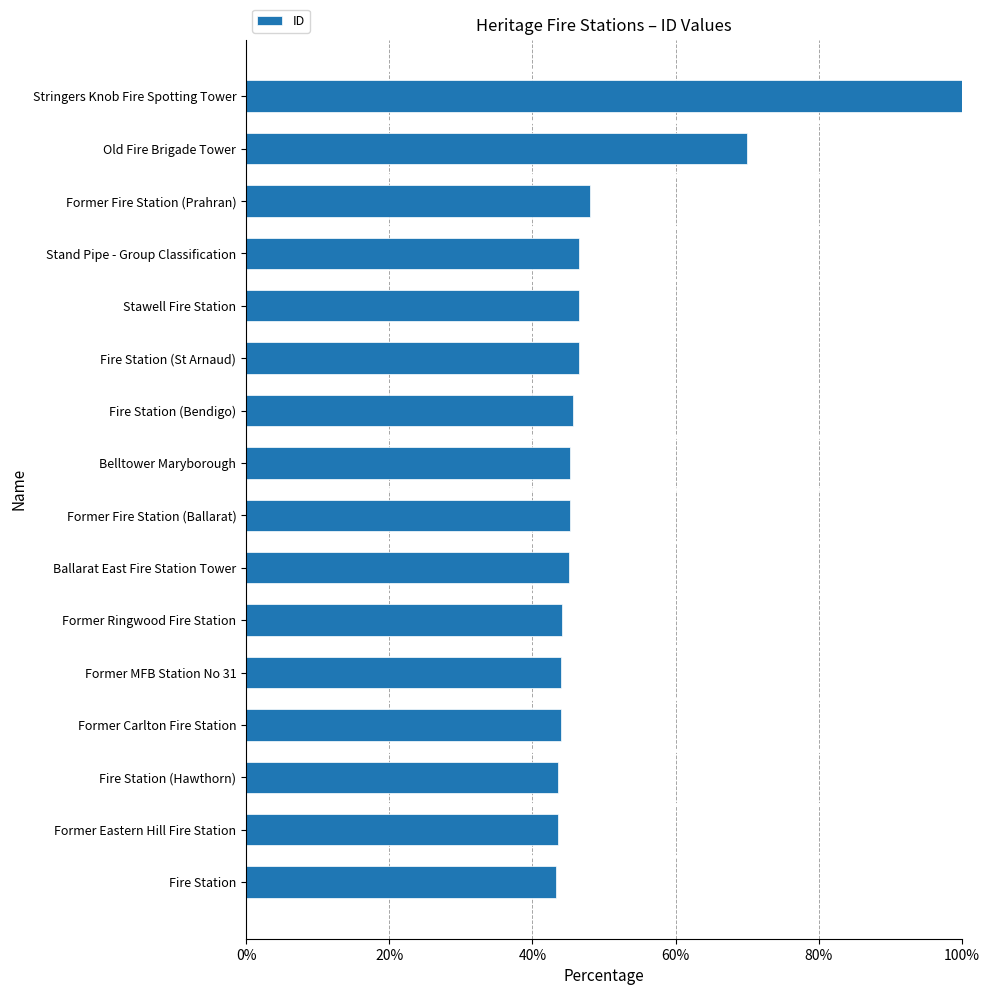

Are the bars horizontal?

Yes